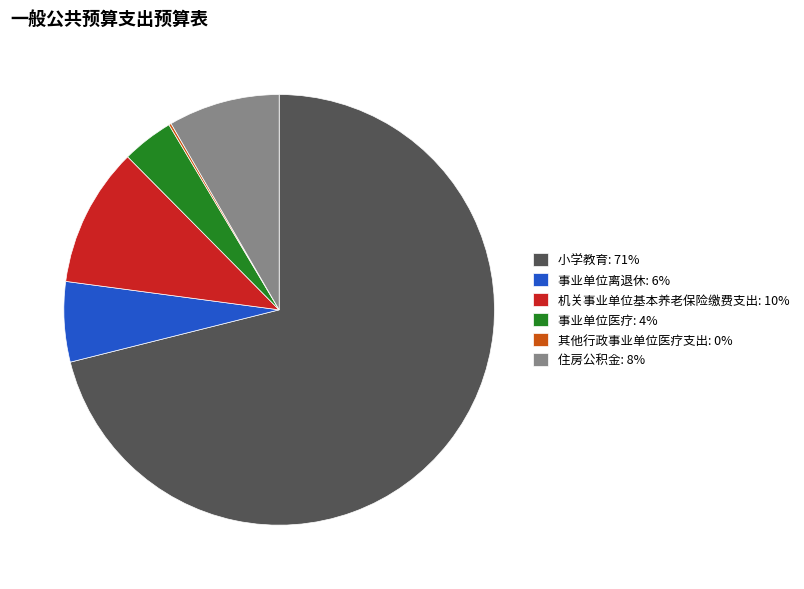

The 小学教育: 71% slice represents 77% of the pie. True or false?

False